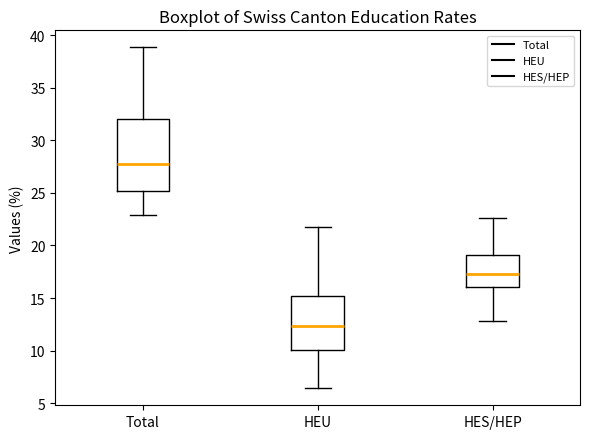

Reading left to right, transcribe this box plot: for each box, give where its median line is, the range the box spans, and where its two whiskers end, as read against the y-axis. The values are not printed on the chart, so give them approximately, as read against the axis.

Total: median 28.0, box 25.0 to 32.0, whiskers 23.0 to 39.0
HEU: median 12.5, box 10.0 to 15.0, whiskers 6.5 to 22.0
HES/HEP: median 17.5, box 16.0 to 19.0, whiskers 13.0 to 22.5